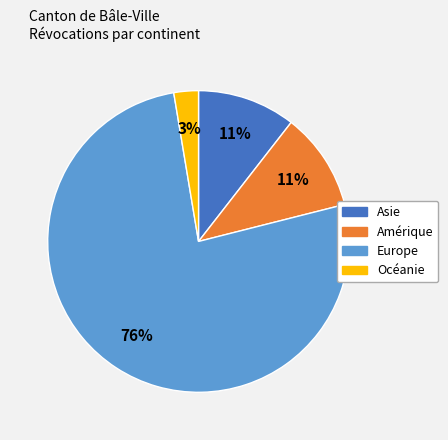

To the nearest percent, what is the average slice percentage?

25%